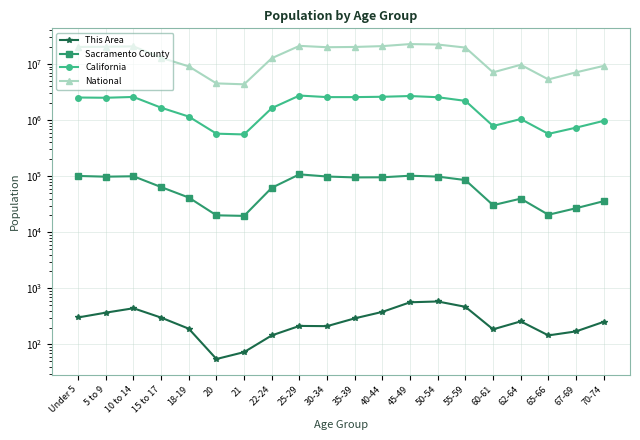

What is the label of the 6th point from the left?

20